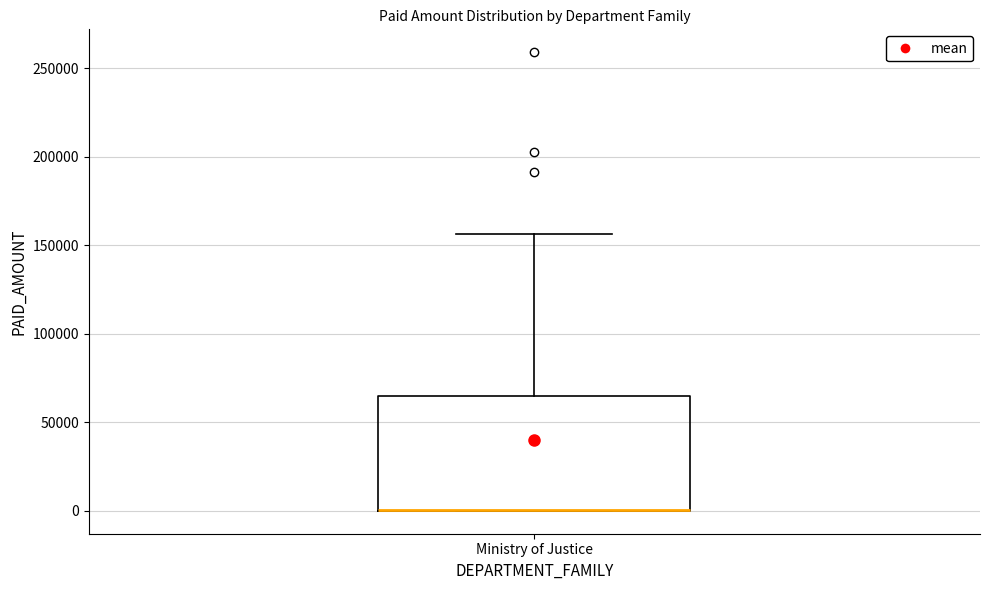

Read this box plot against the y-axis: the position of the median line, the range covered by the box, and the ends of both whiskers. The values are not printed on the chart, so give them approximately, as read against the axis.

median 0 (drawn on the box's lower edge), box 0 to 65000, whiskers 0 to 155000